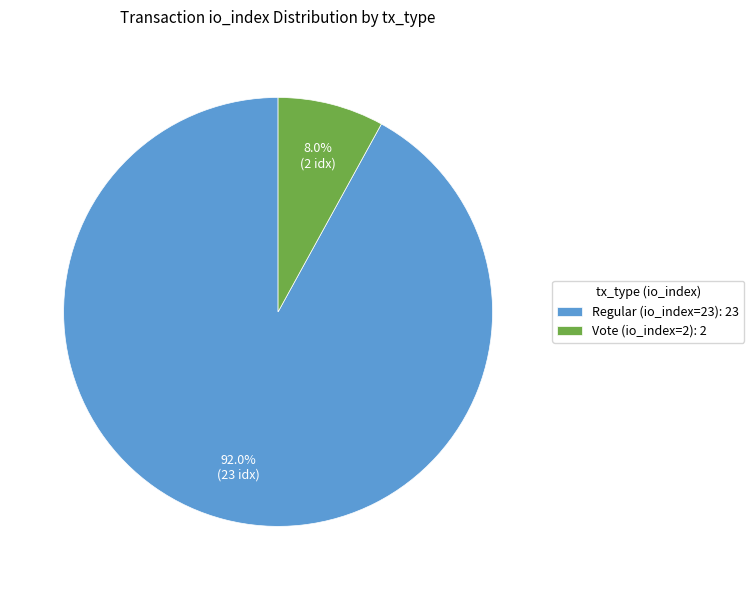

Does Vote (io_index=2) account for over 50% of the chart?

No